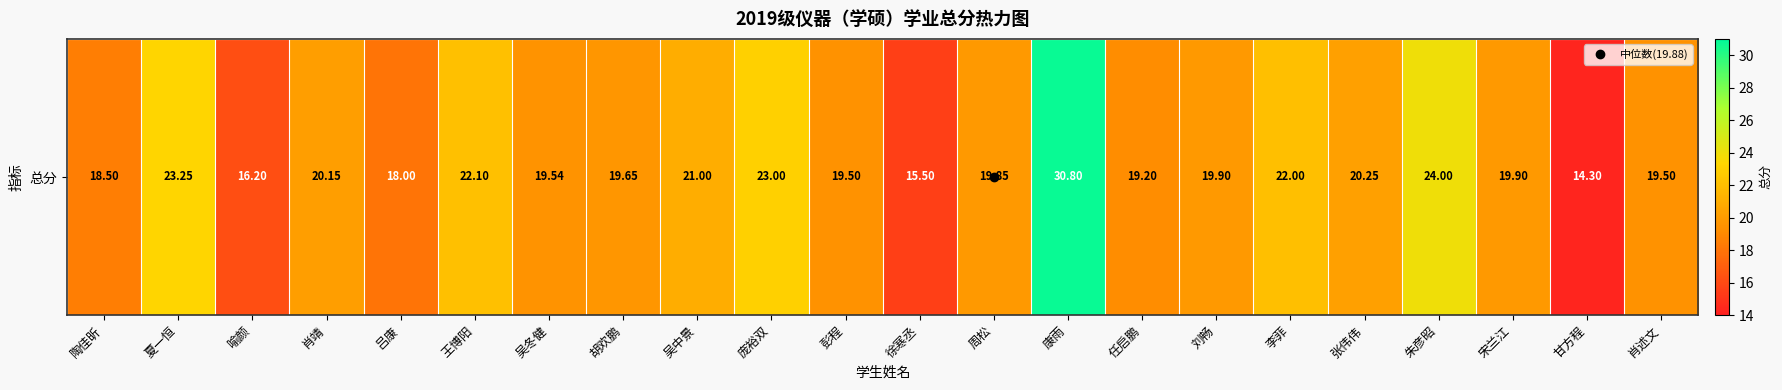

Reading right to left, list all the values displayed in this chart.

19.5	14.3	19.9	24.0	20.2	22.0	19.9	19.2	30.8	19.9	15.5	19.5	23.0	21.0	19.6	19.5	22.1	18.0	20.1	16.2	23.2	18.5